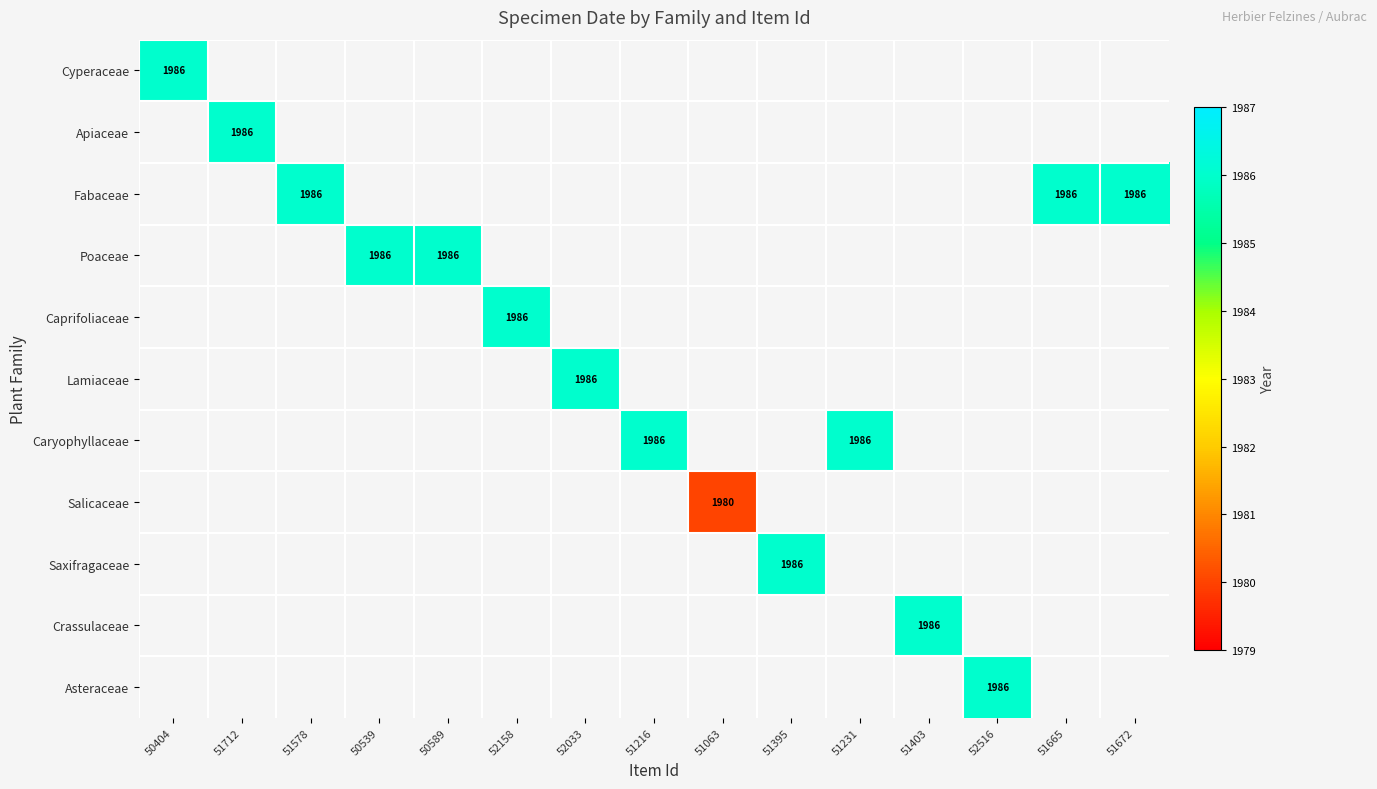

The Saxifragaceae series shows 1986 at 51395. True or false?

True